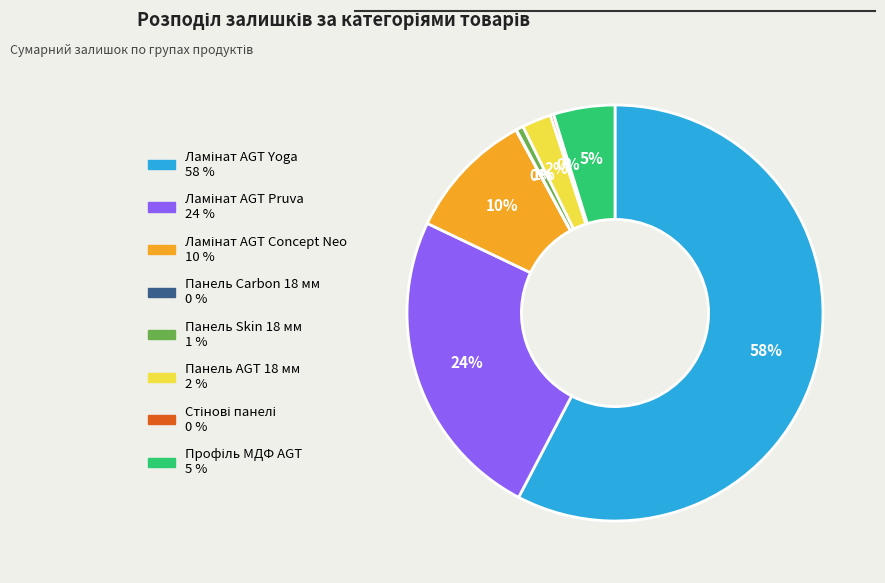

To the nearest percent, what percentage of the pie is Панель AGT 18 мм?

2%